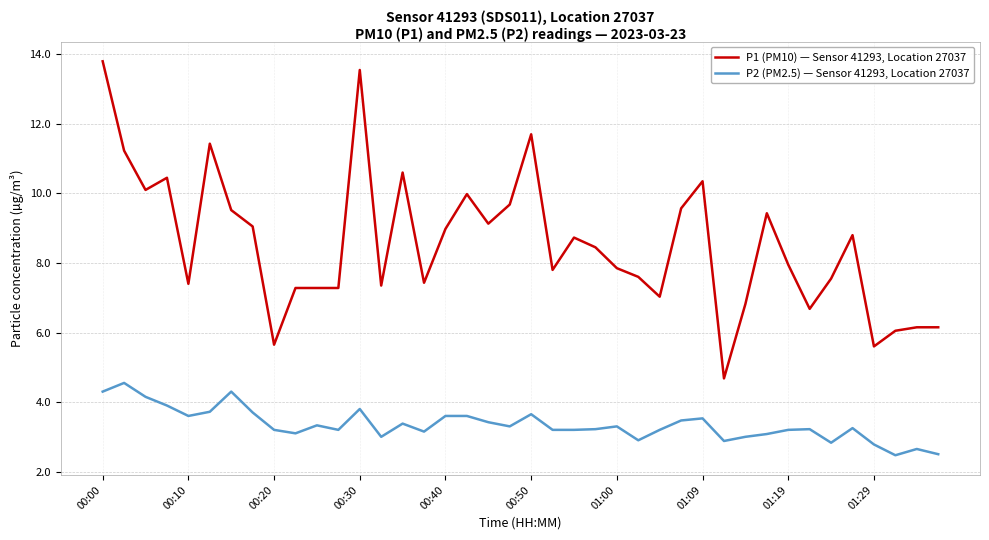

What is the greatest value displayed?

13.8